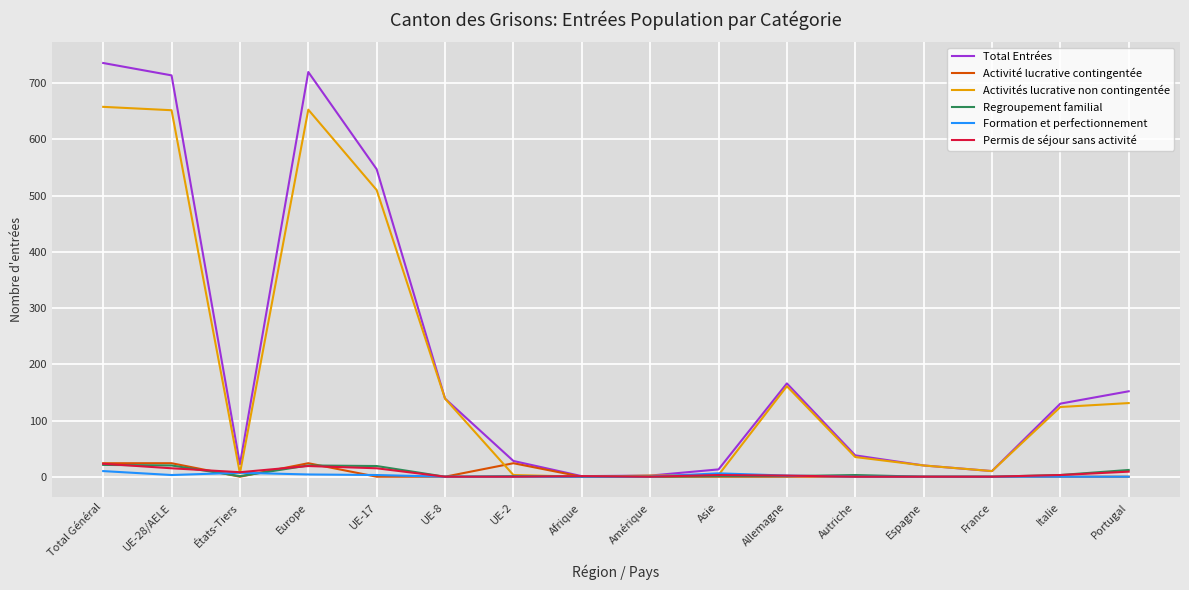

What is the sum of all Activités lucrative non contingentée values?

3107